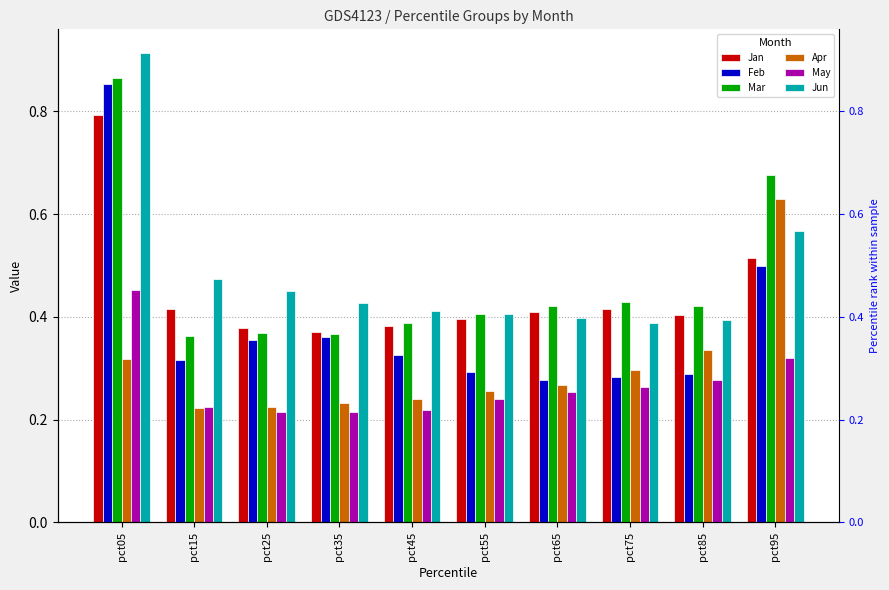

What is the value of the Jun bar at the 6th from the left?

0.4